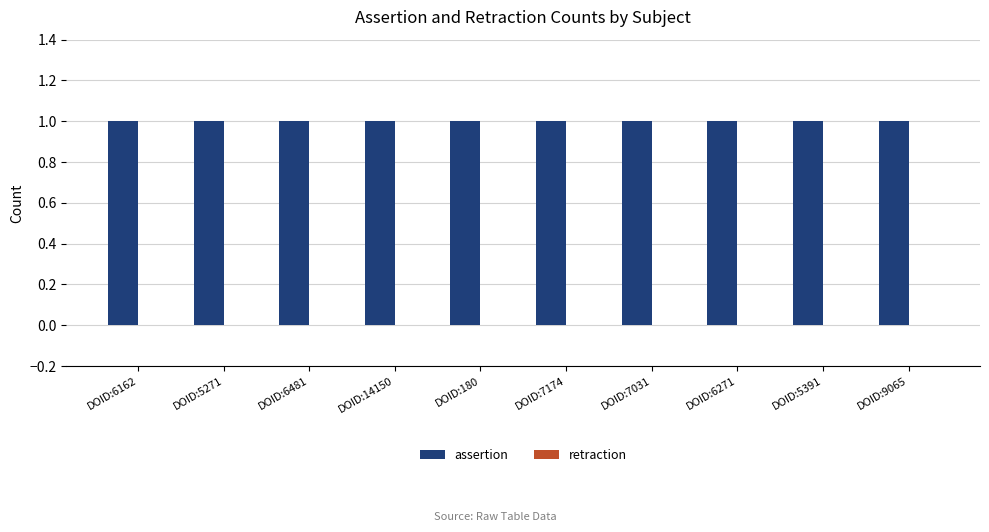

Reading left to right, what are all the values shown in this chart?

assertion: 1	1	1	1	1	1	1	1	1	1
retraction: 0	0	0	0	0	0	0	0	0	0